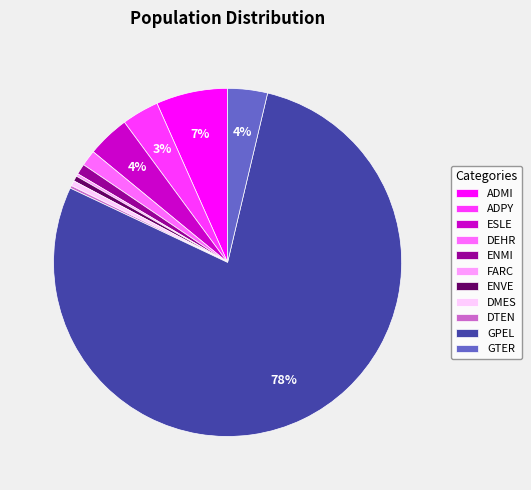

Which category has the biggest portion of the pie?

GPEL